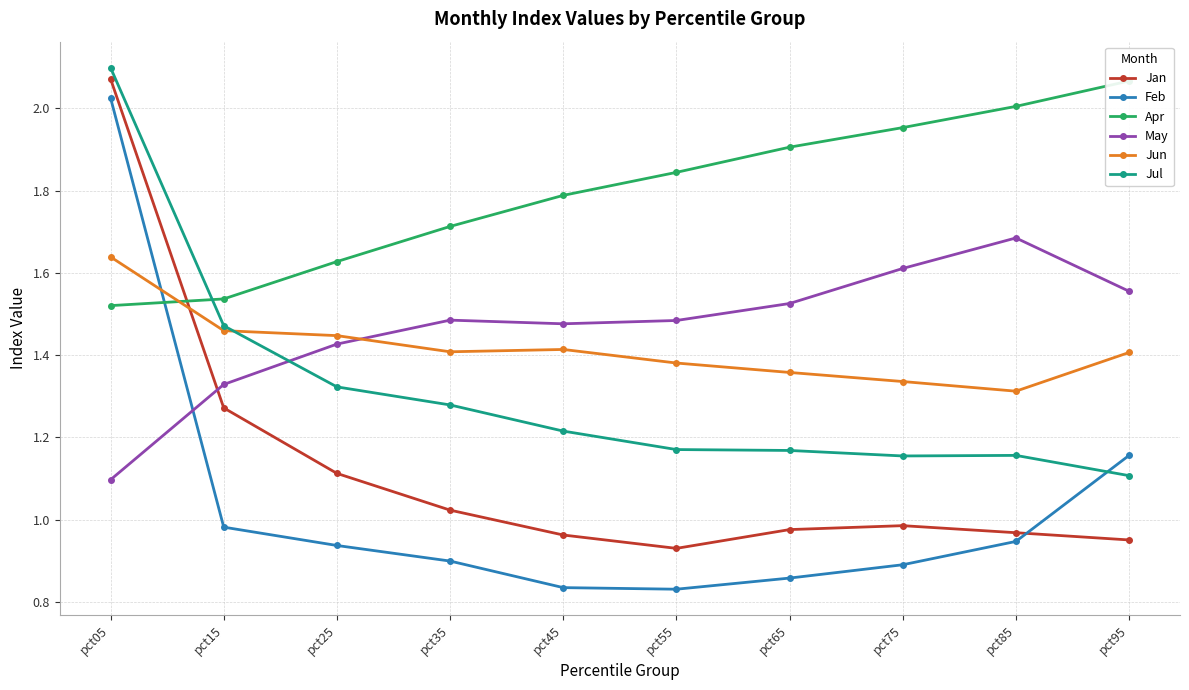

List the series in order of their peak value, lowest first.

Jun, May, Feb, Apr, Jan, Jul